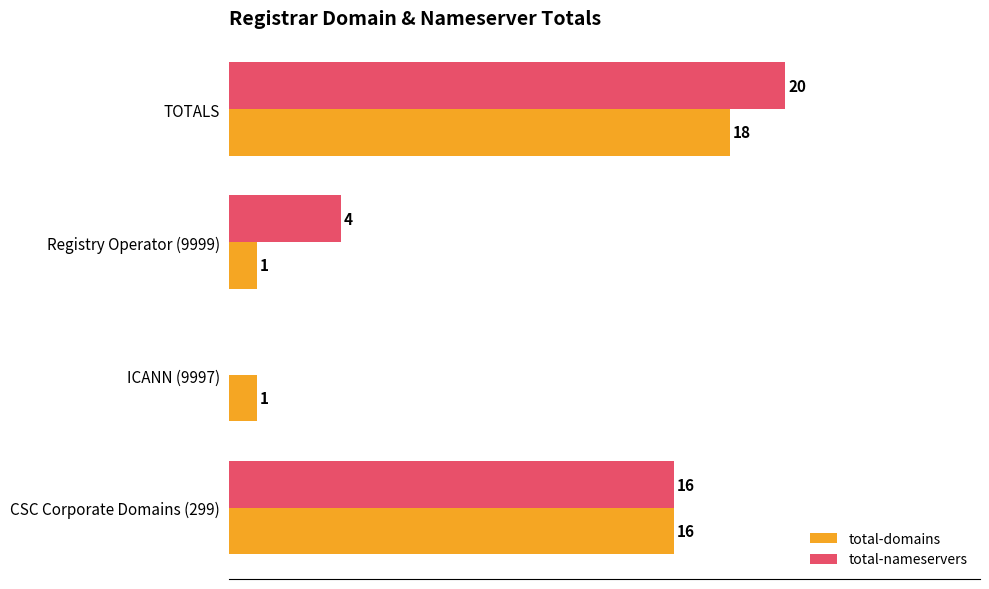

Which series has the largest total across all categories?

total-nameservers